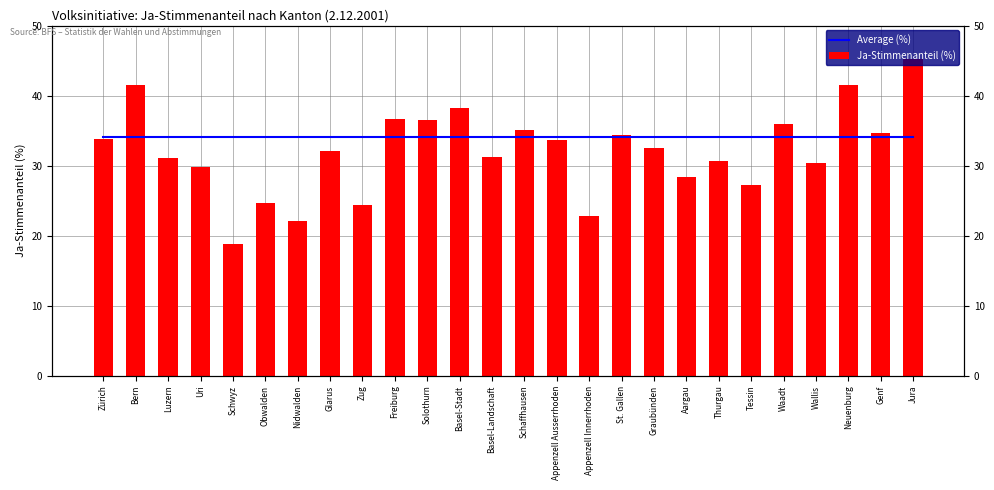

The Average (%) series shows 34.1 at Basel-Landschaft. True or false?

True